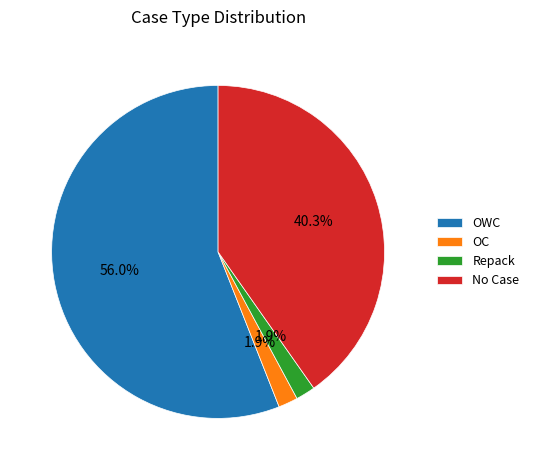

To the nearest percent, what is the difference between the largest and smallest slice percentages?

54%